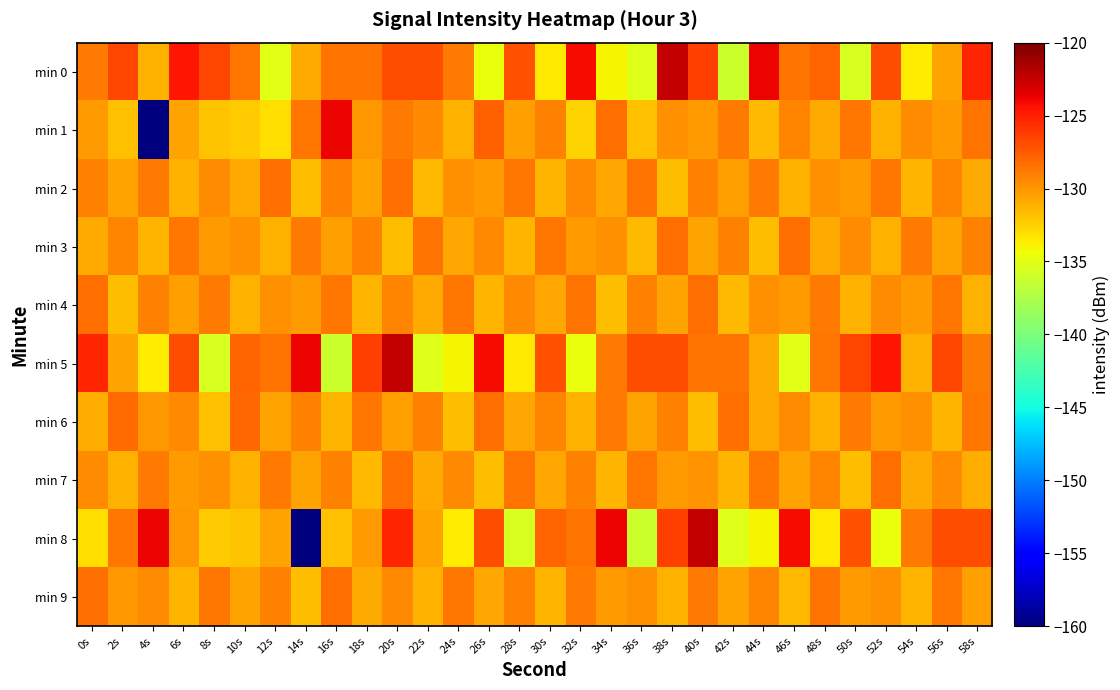

Which series has the widest spread of values?

min 8